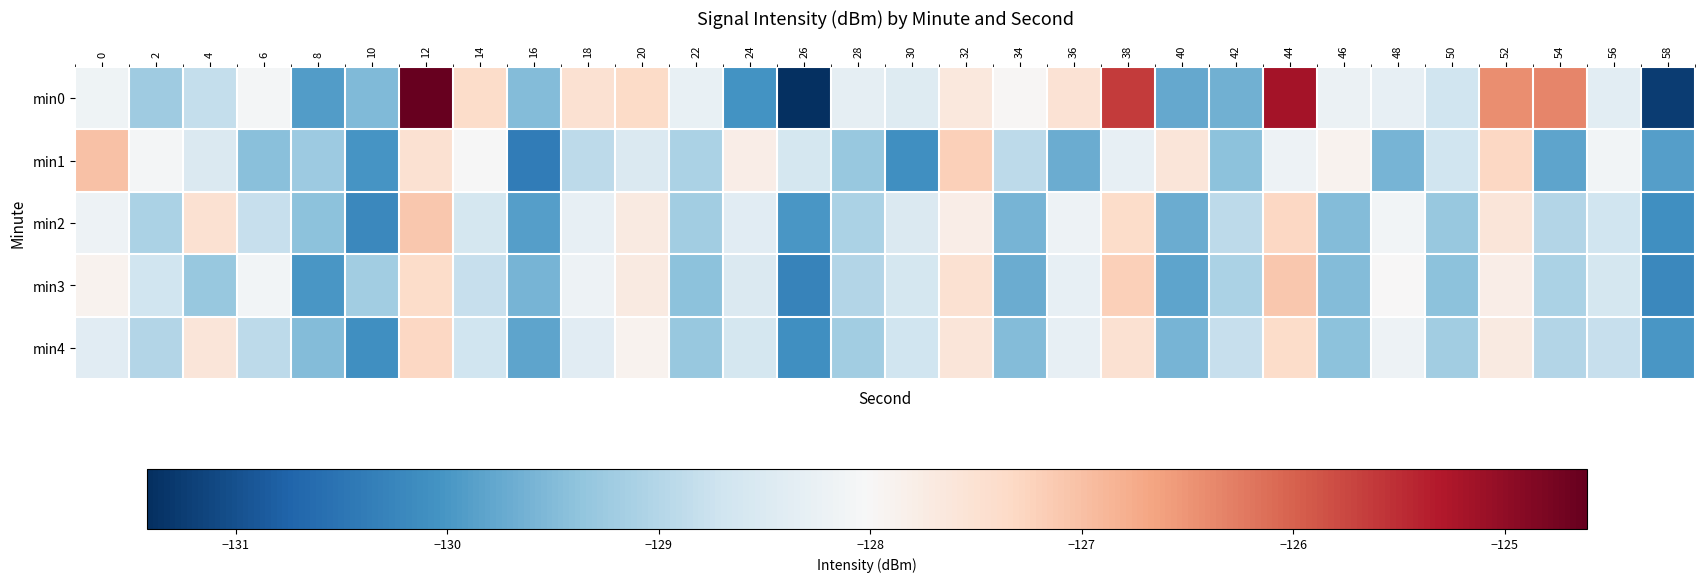

Rank the series by their maximum value, from lowest to highest.

min4, min2, min3, min1, min0